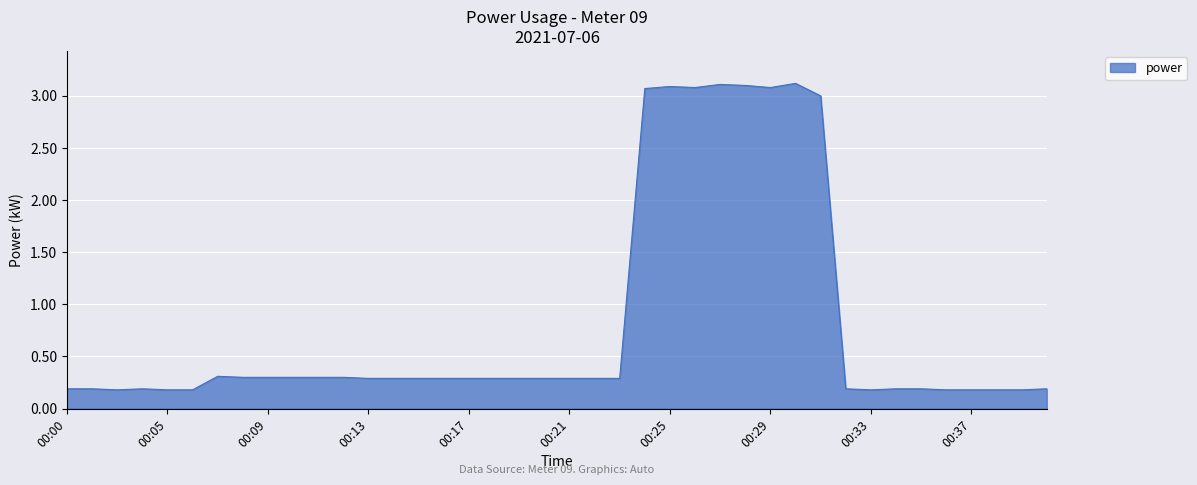

What is the difference between the maximum and second lowest values?

2.9